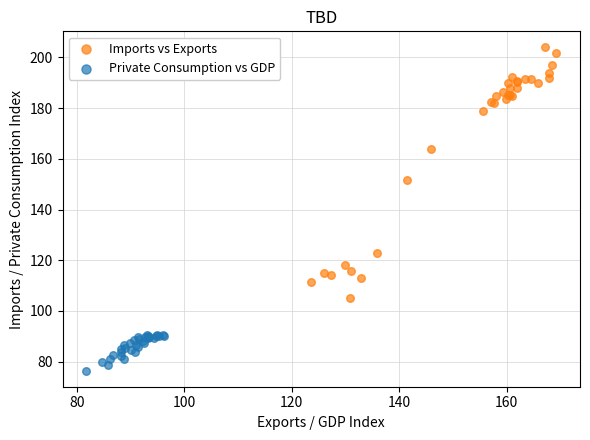

Which series reaches the minimum Y coordinate?

Private Consumption vs GDP